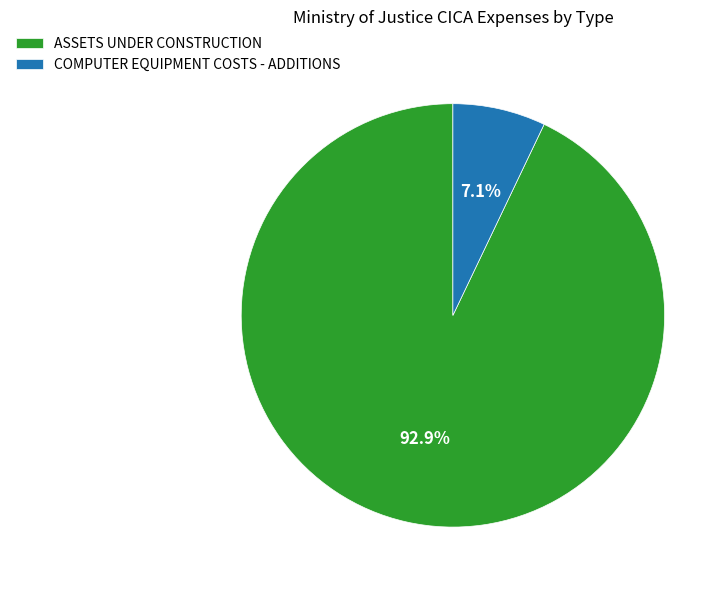

Is there any slice that represents more than half of the pie?

Yes